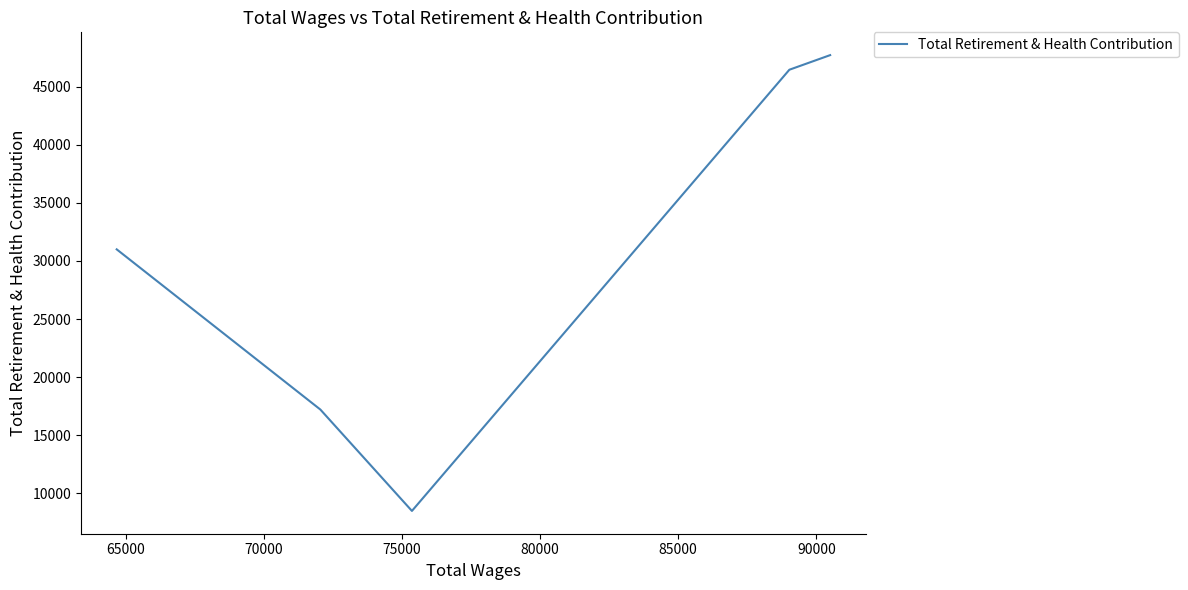

How many lines are shown in the chart?

1